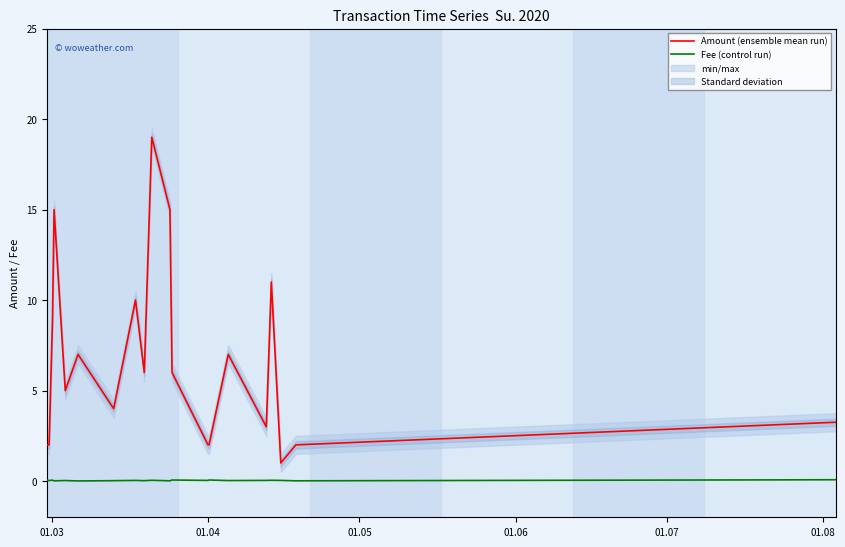

What is the maximum value for Amount (ensemble mean run)?

19.0